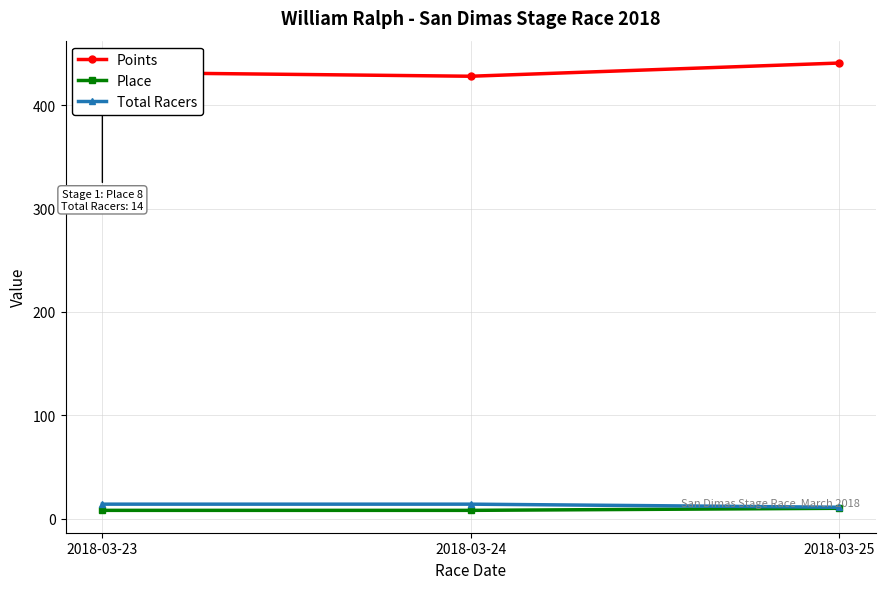

The value of Place at 2018-03-25 is 10.0. True or false?

True